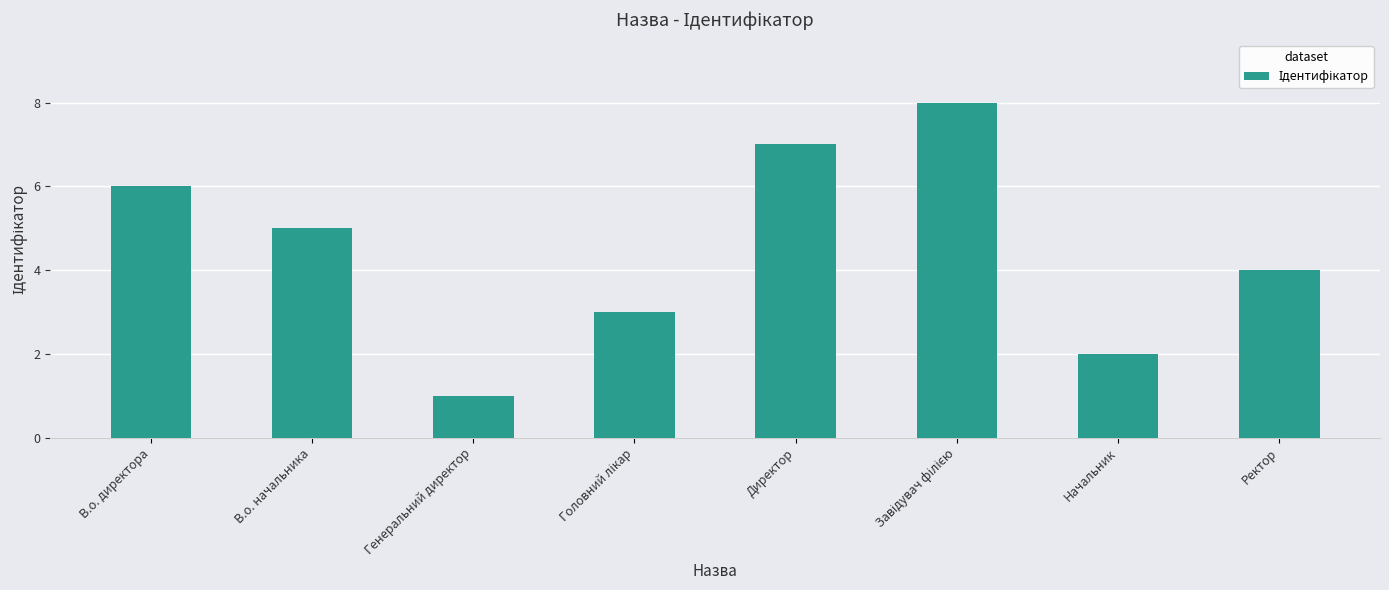

Reading right to left, extract all data points from this chart.

4	2	8	7	3	1	5	6